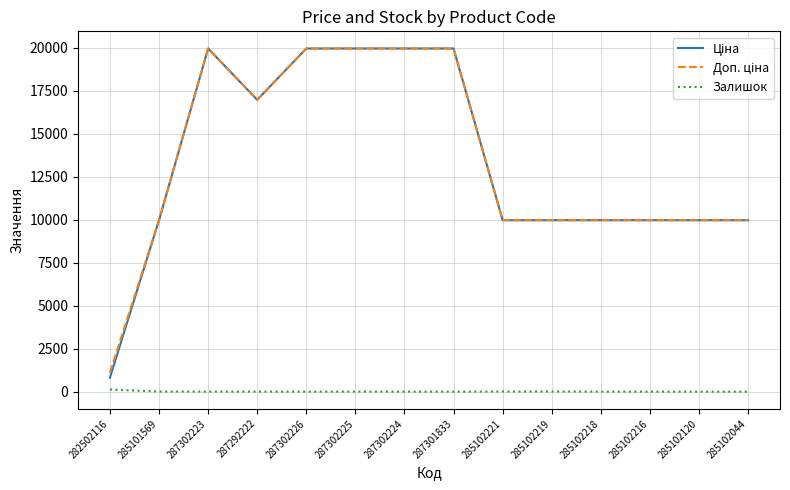

What is the total value across all series at 285102120?

19950.0